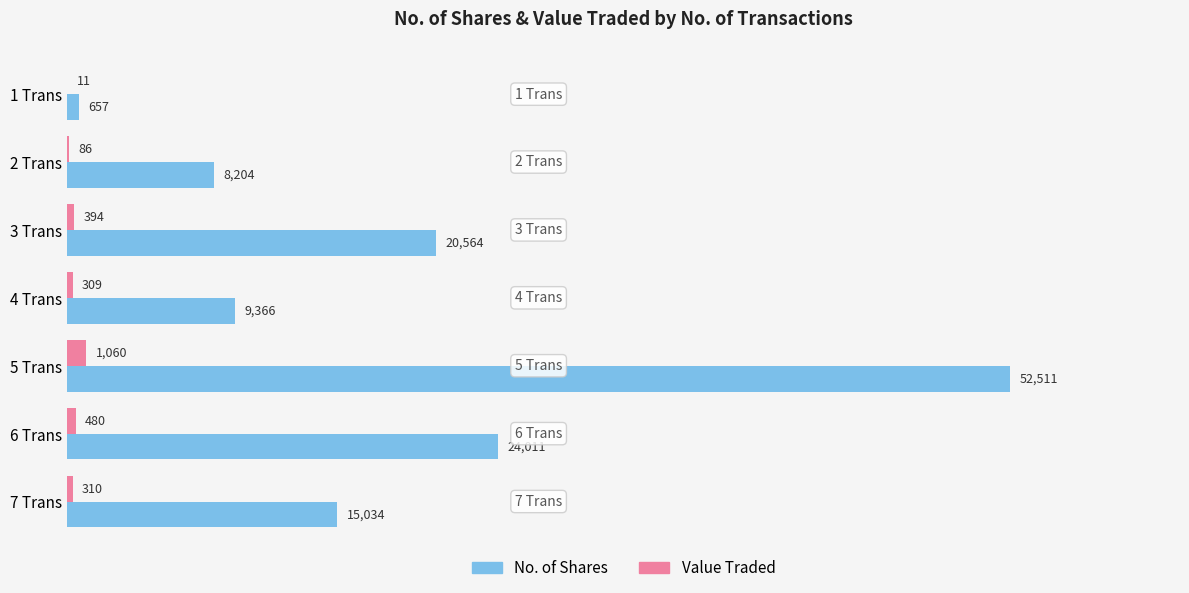

Which series has the largest total across all categories?

No. of Shares